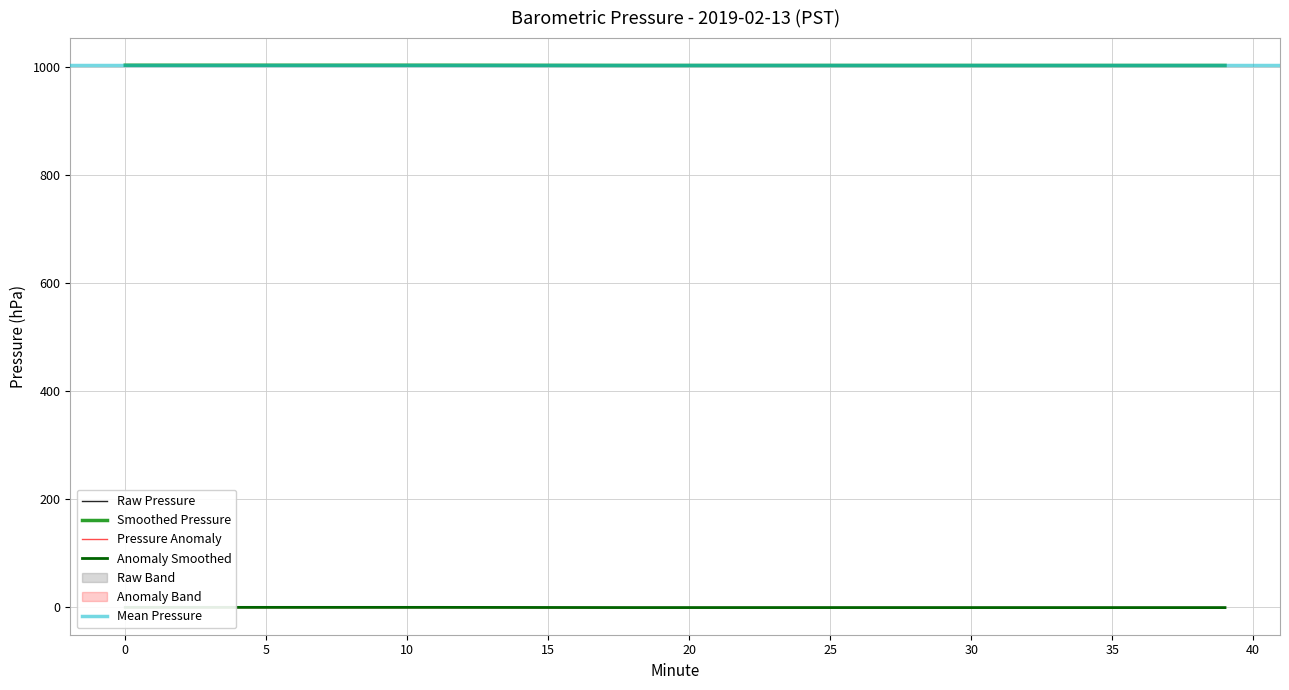

True or false: Raw Pressure has a value of 1002.6 at 25.

True